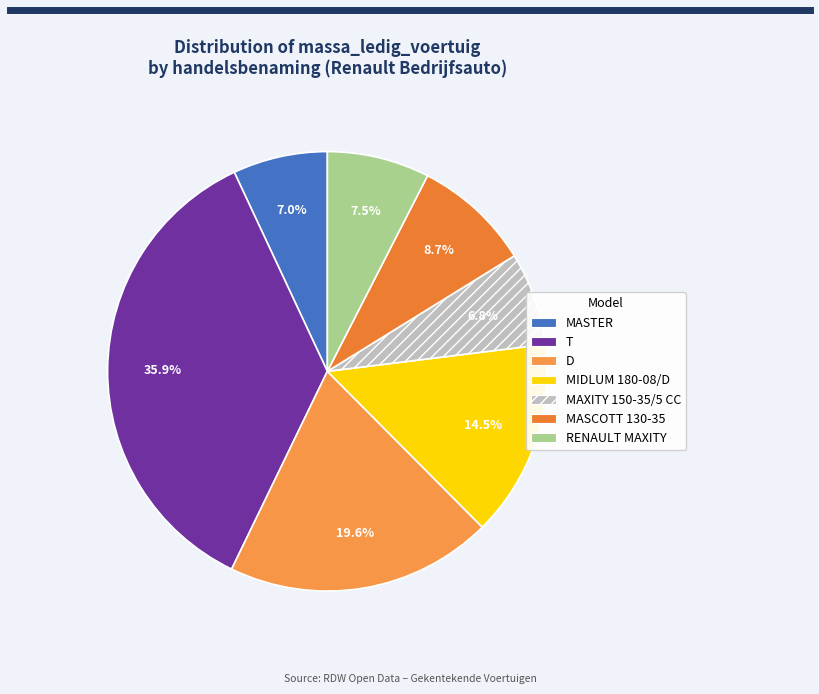

True or false: MASTER accounts for 7% of the total.

True